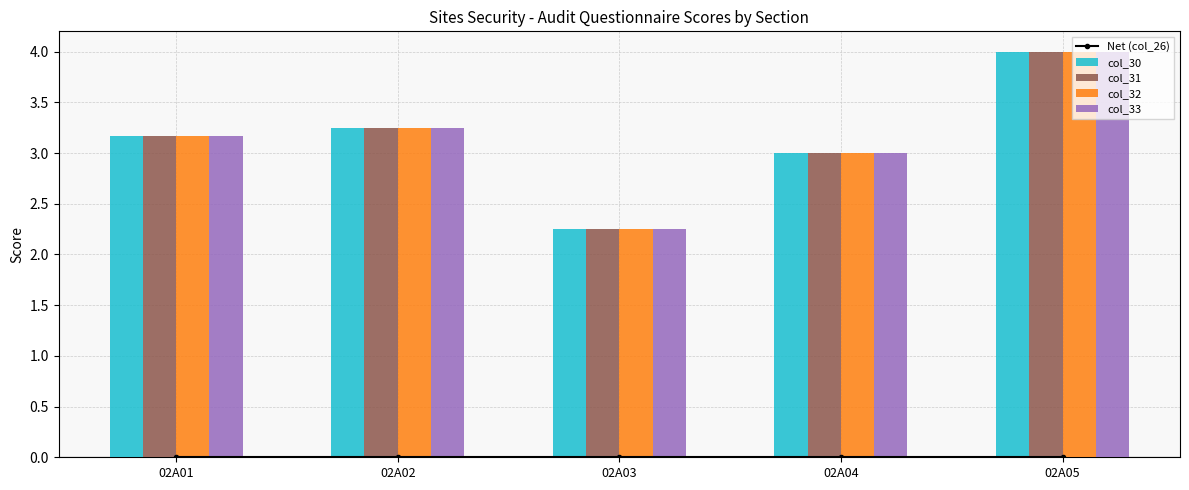

What is the sum of the col_30 values at 02A01 and 02A03?

5.4